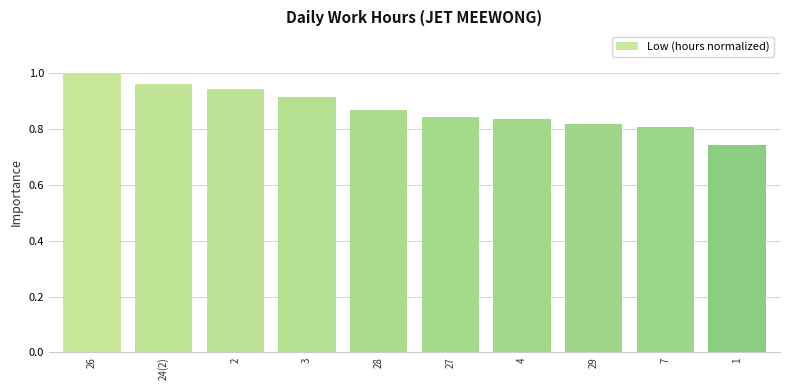

What is the sum of the values at 4 and 28?

1.7